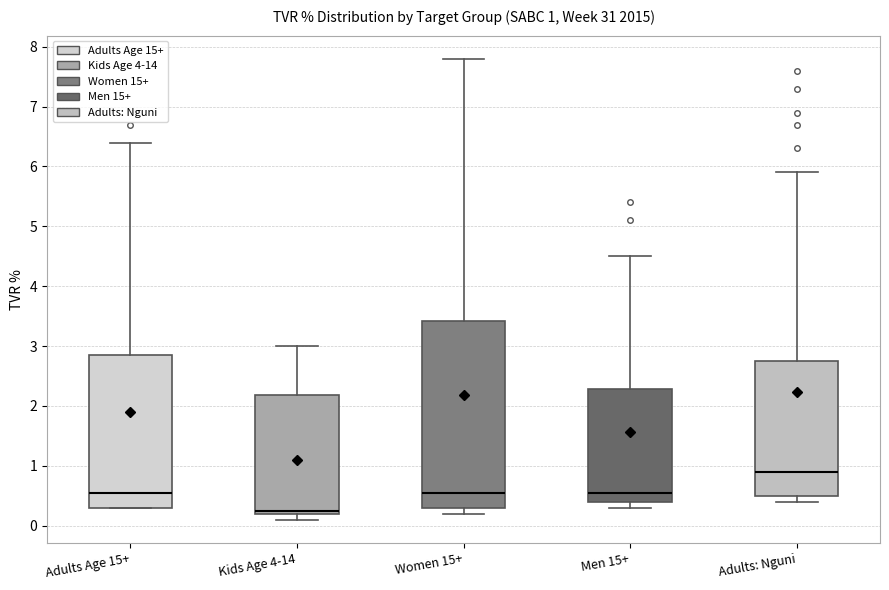

Which box has the lowest median line?

Kids Age 4-14